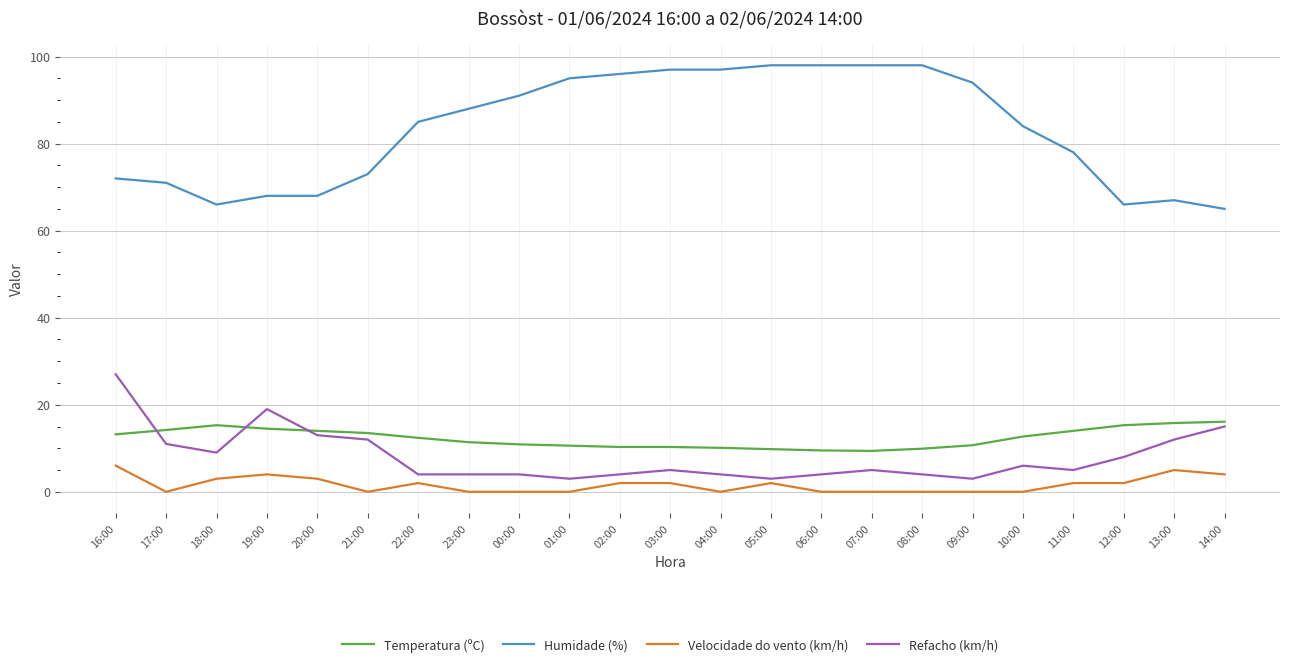

True or false: Temperatura (ºC) and Refacho (km/h) cross at least once.

True